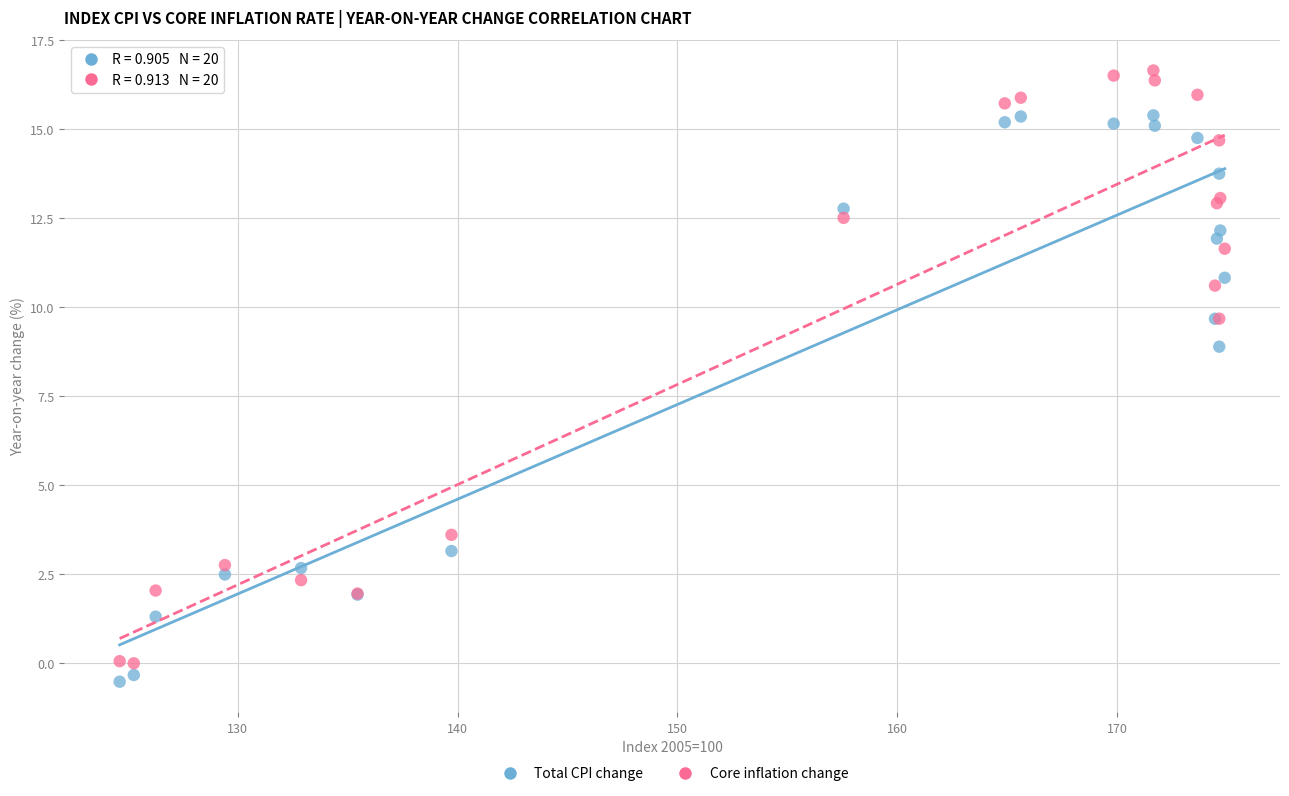

What is the X range (max minus min) for the scatter plot?

50.3